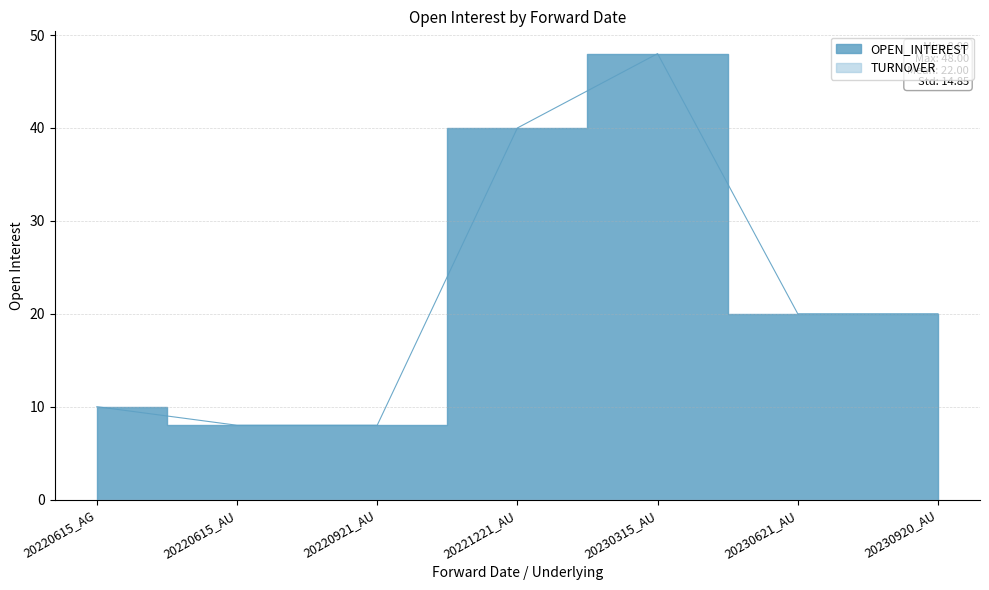

What is the difference between the second highest and minimum values?

32